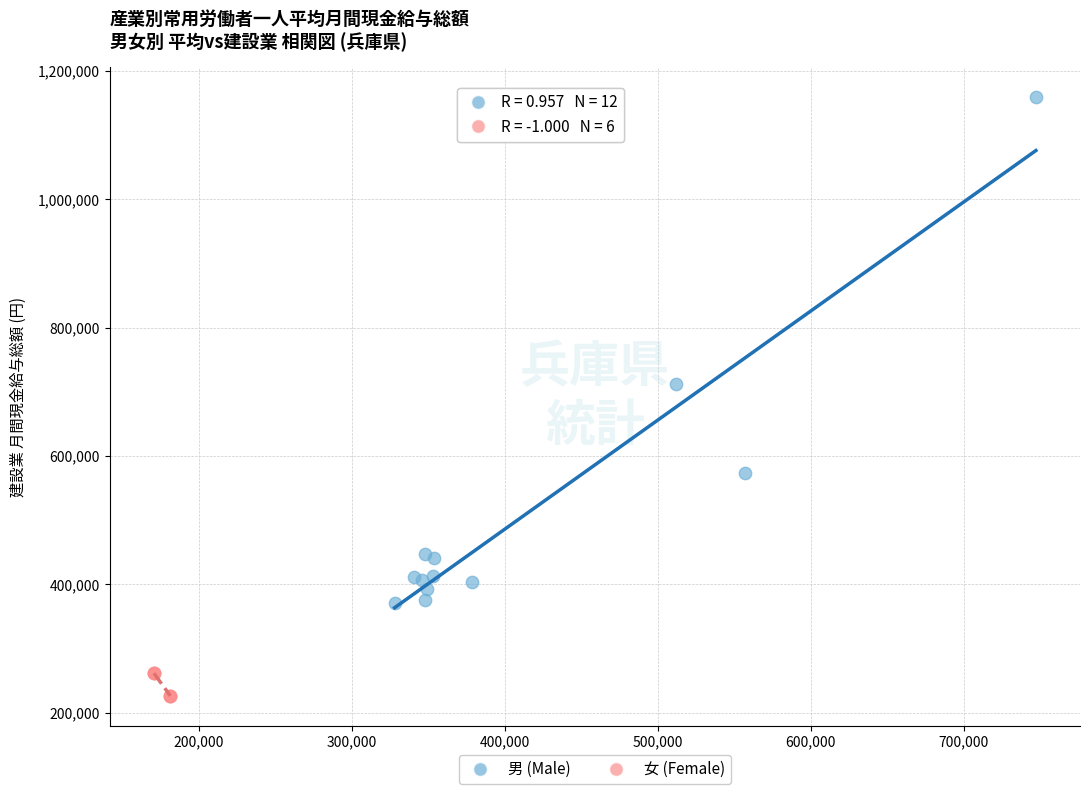

Which series contains the lowest Y value?

女 (Female)